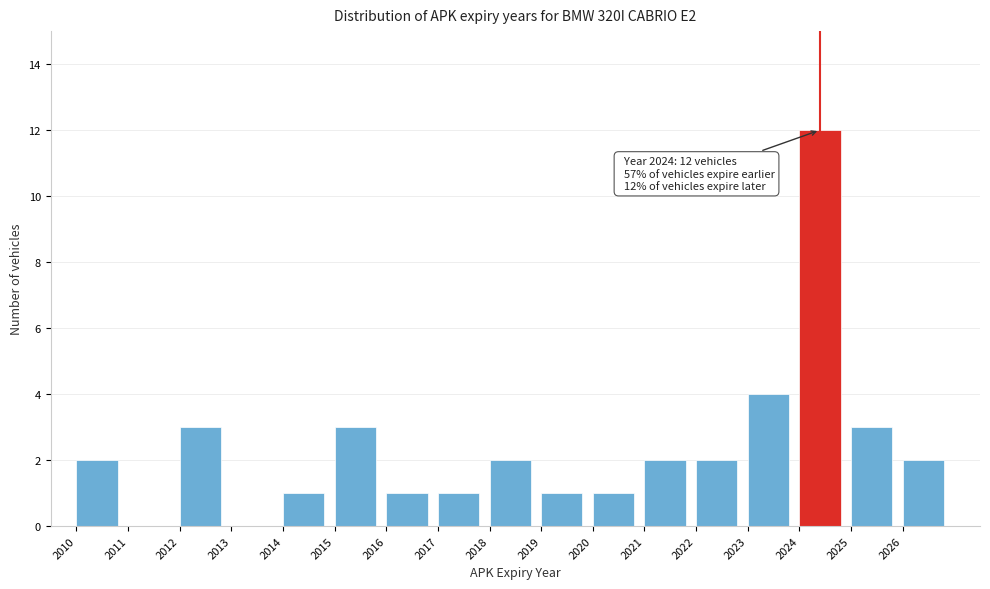

Which range on the x-axis has the tallest bar?

2024 to 2025